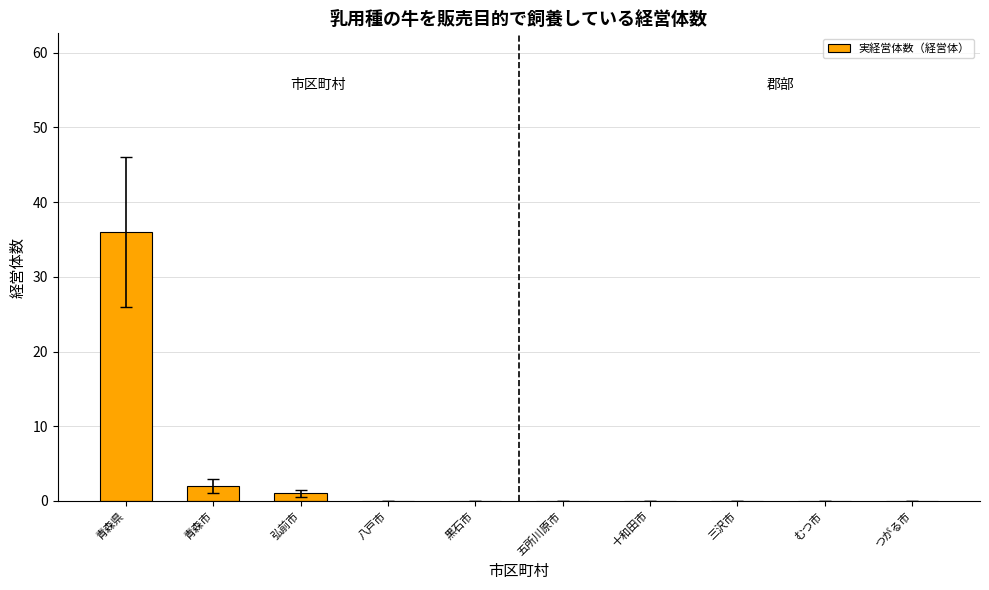

Which has a higher value, 弘前市 or 五所川原市?

弘前市